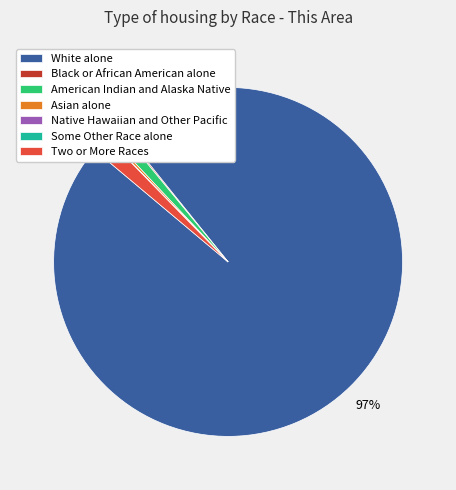

To the nearest percent, what percentage of the pie is Two or More Races?

2%